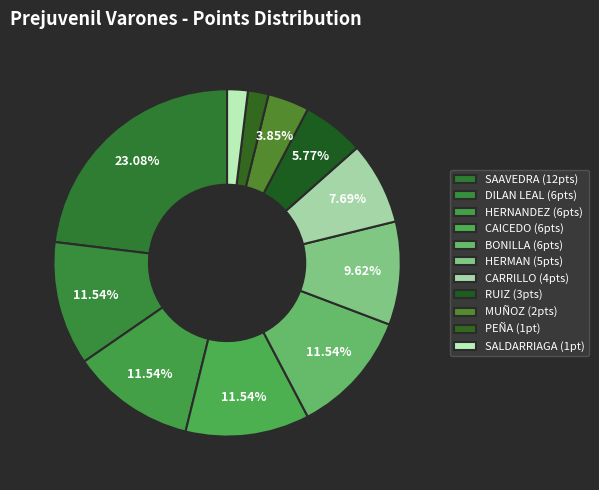

How many slices are in this pie chart?

11